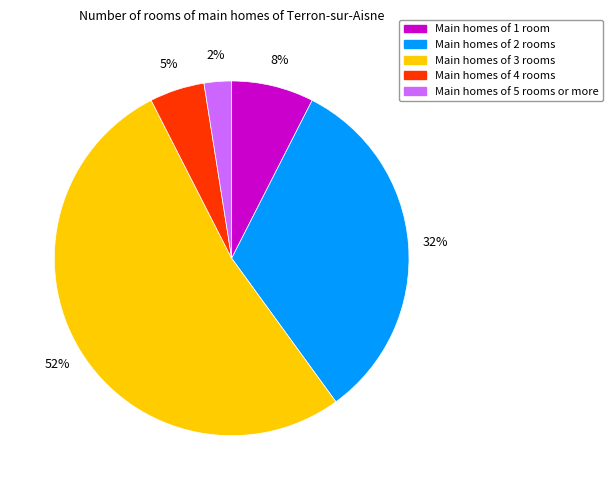

To the nearest percent, what is the difference between the largest and smallest slice percentages?

50%